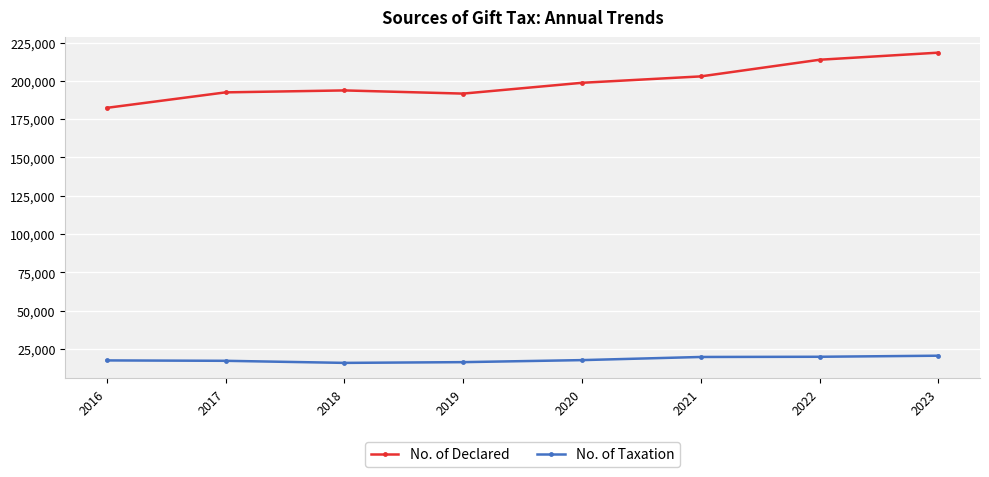

Rank the series by their maximum value, from highest to lowest.

No. of Declared, No. of Taxation